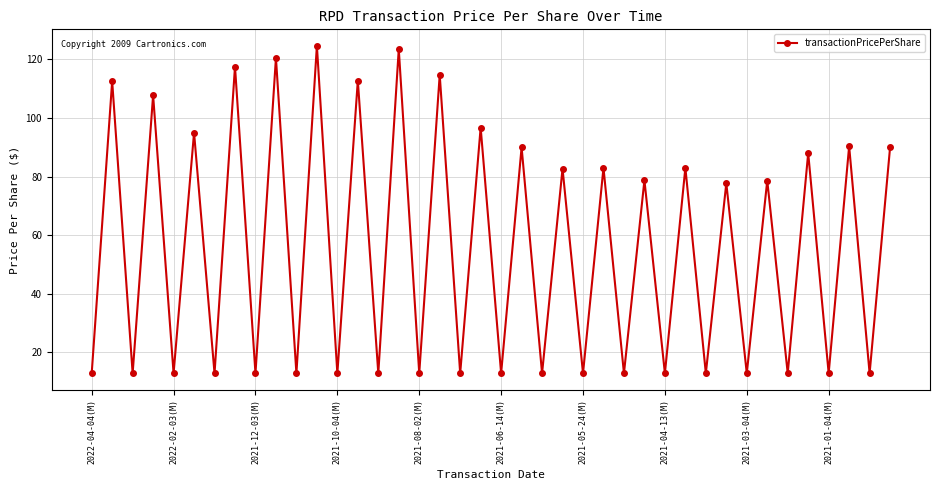

What is the difference between the maximum and minimum values?

111.8